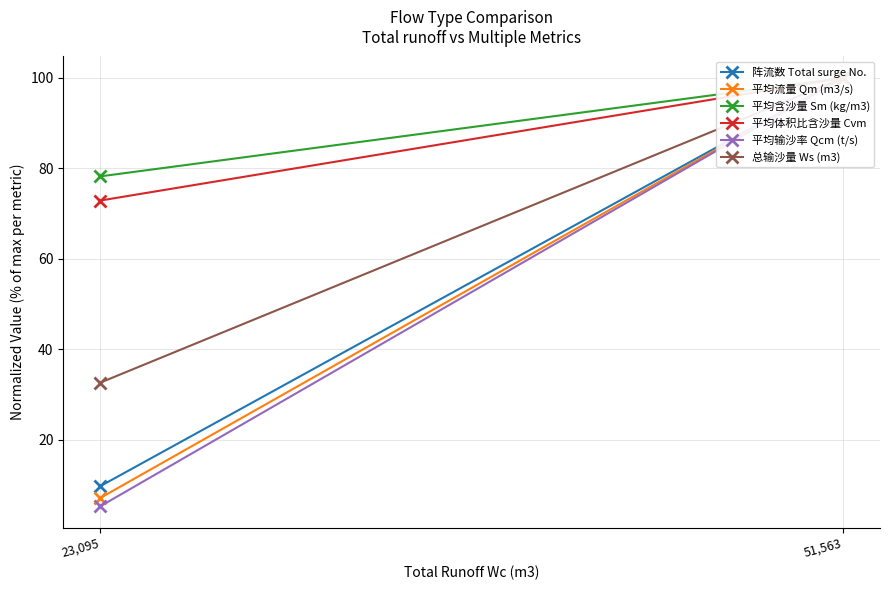

What is the greatest value displayed?

100.0